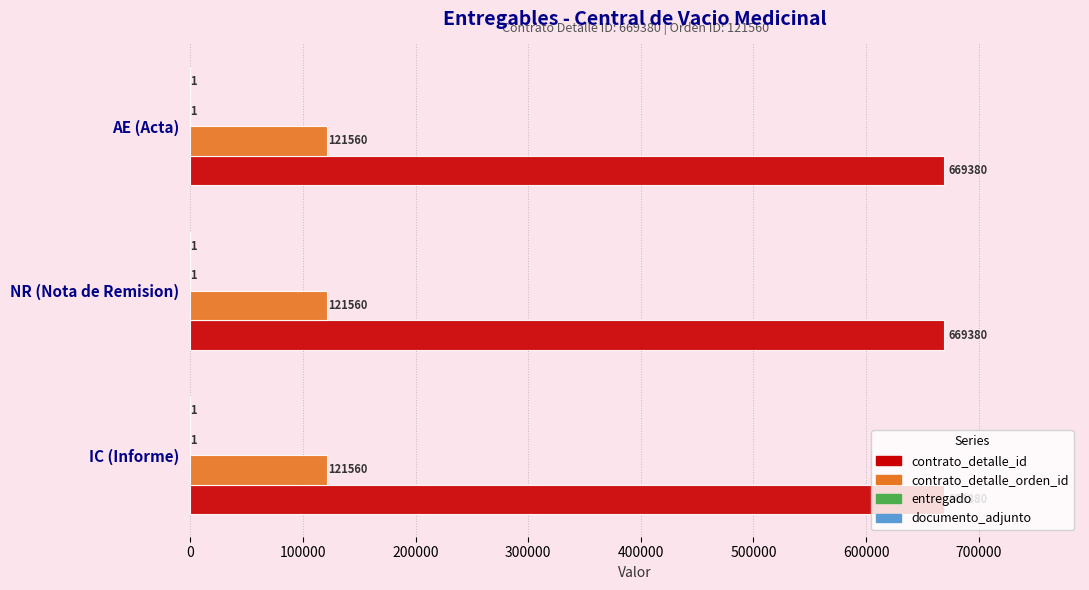

Which series has the largest total across all categories?

contrato_detalle_id